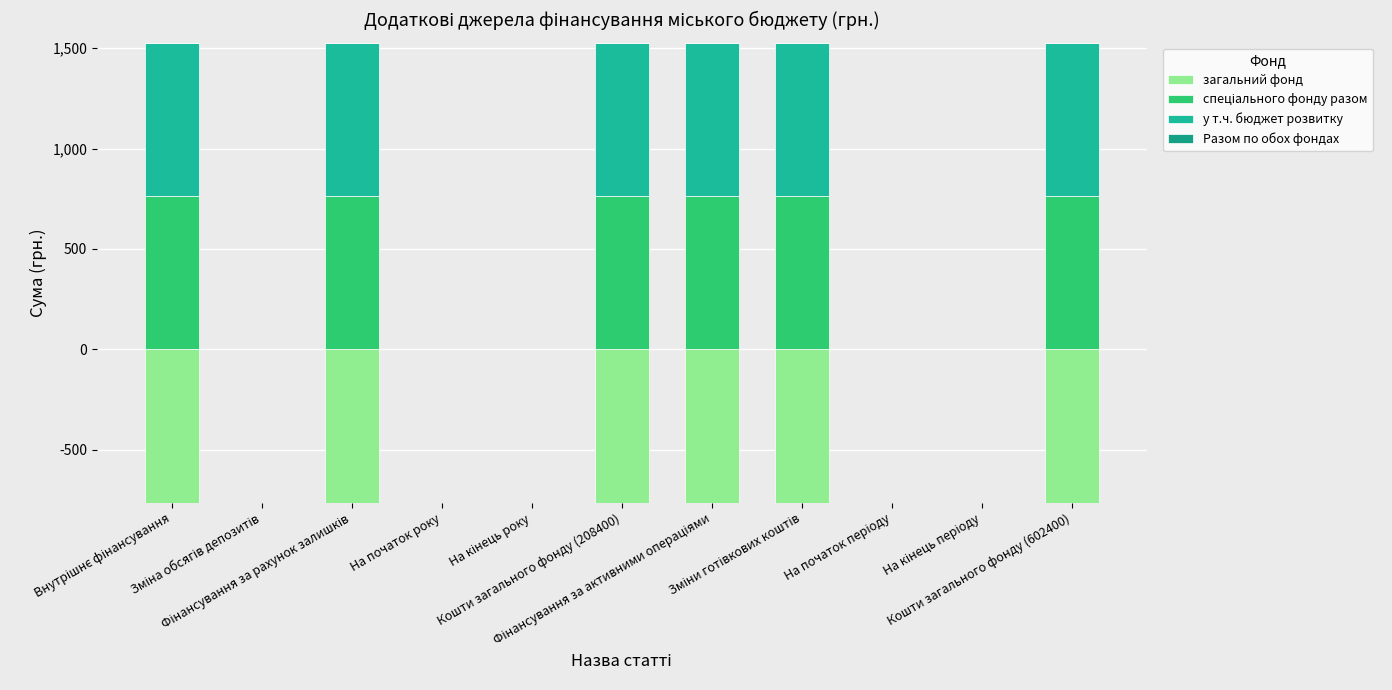

What is the label of the 2nd bar from the right?

На кінець періоду